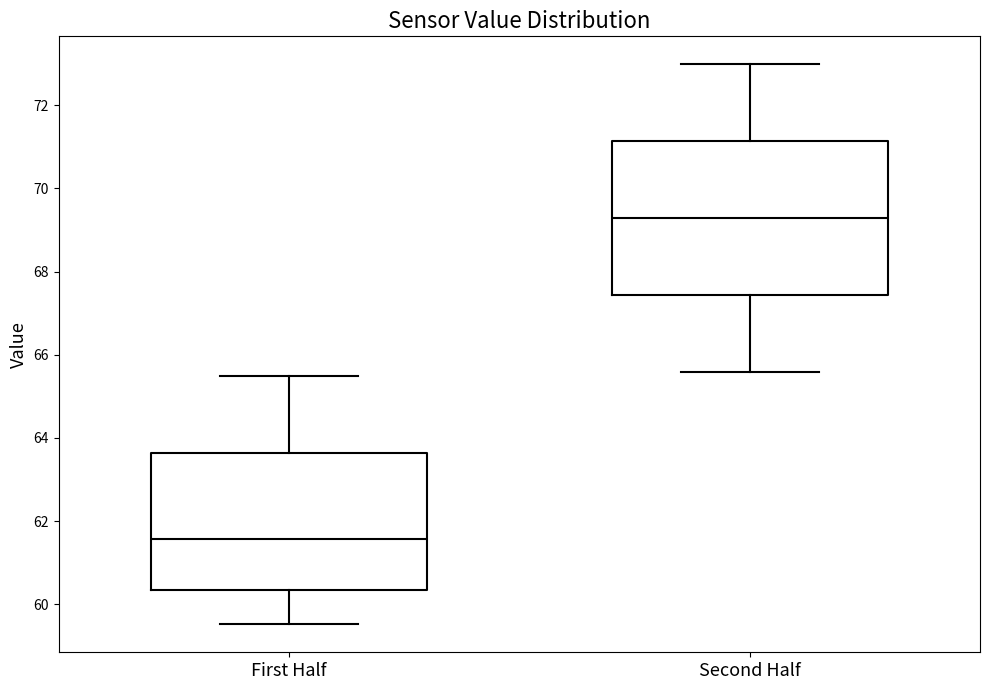

Reading left to right, transcribe this box plot: for each box, give where its median line is, the range the box spans, and where its two whiskers end, as read against the y-axis. The values are not printed on the chart, so give them approximately, as read against the axis.

First Half: median 61.6, box 60.4 to 63.6, whiskers 59.6 to 65.4
Second Half: median 69.2, box 67.4 to 71.2, whiskers 65.6 to 73.0